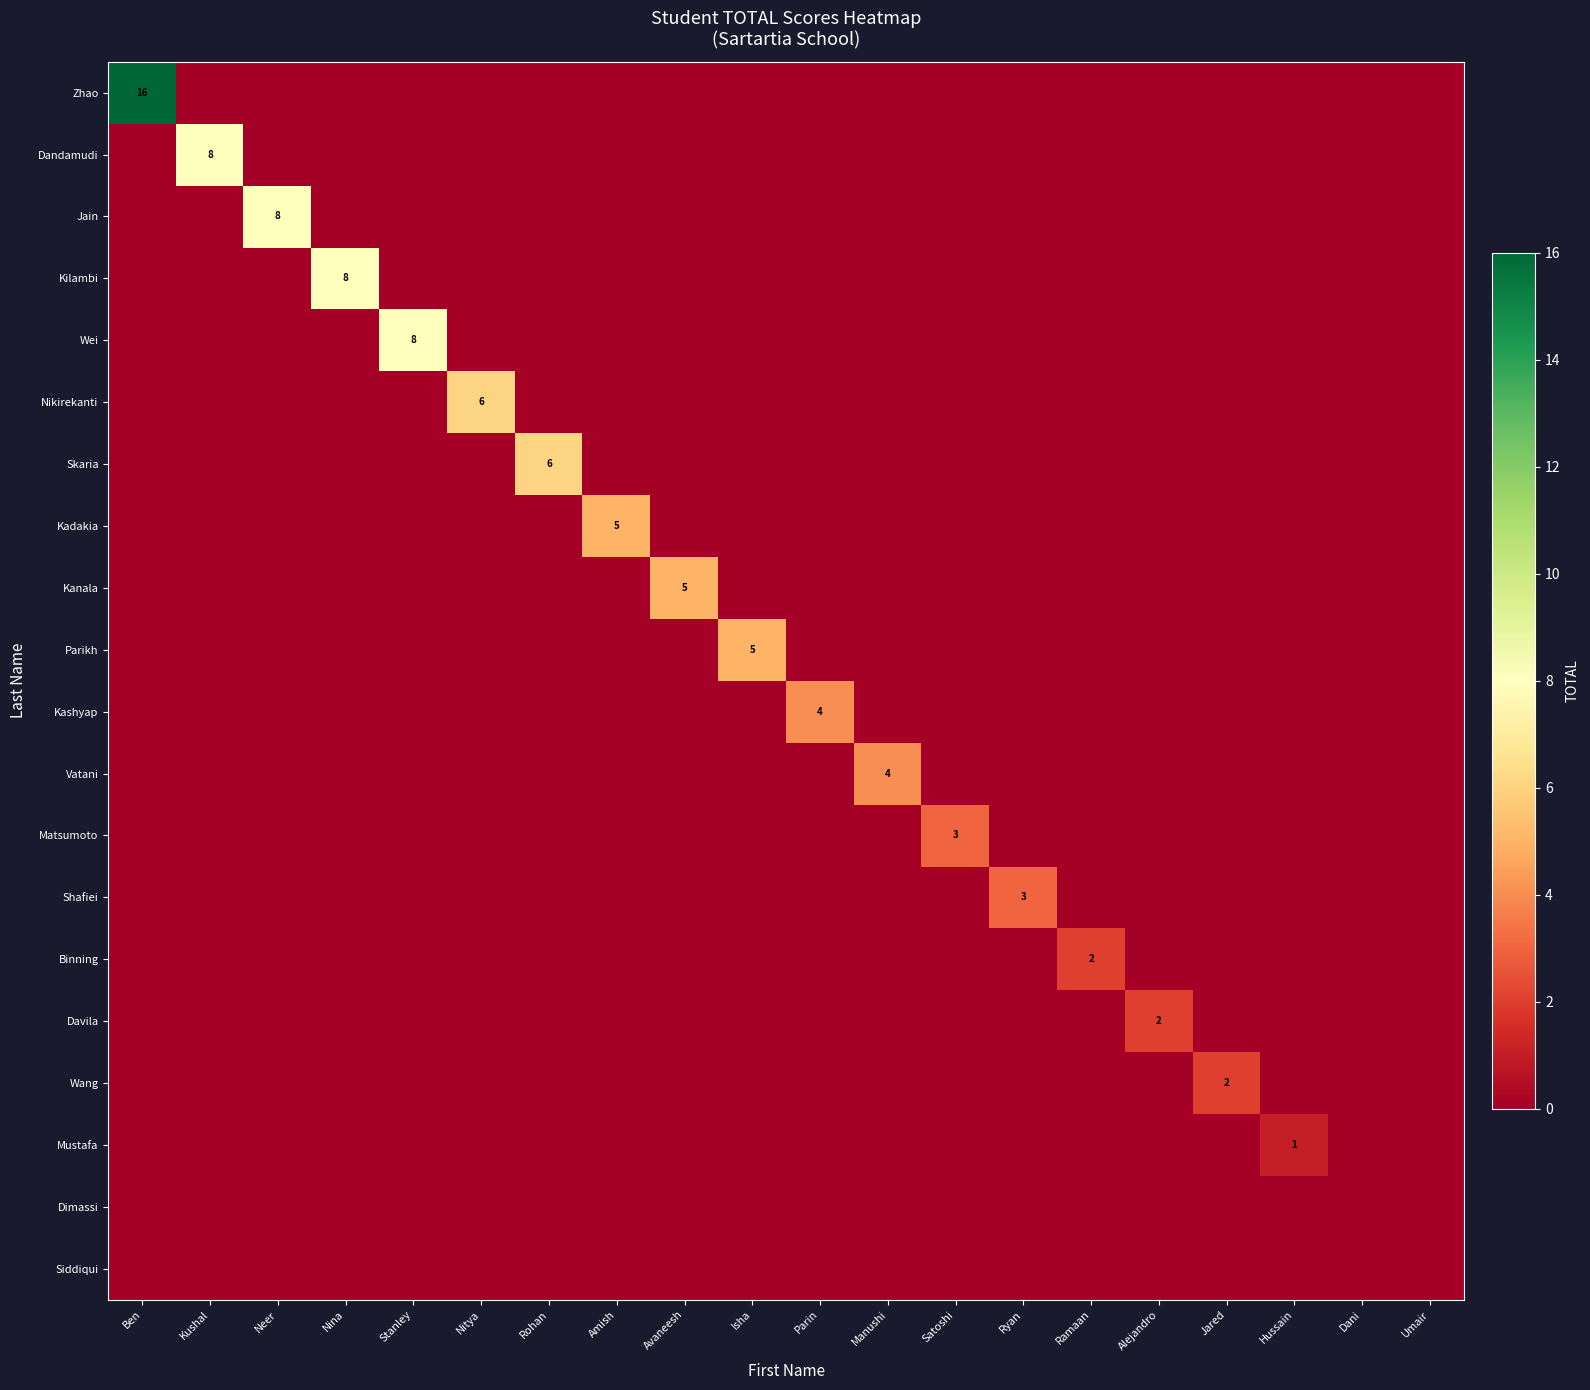

Which series has the widest spread of values?

Zhao